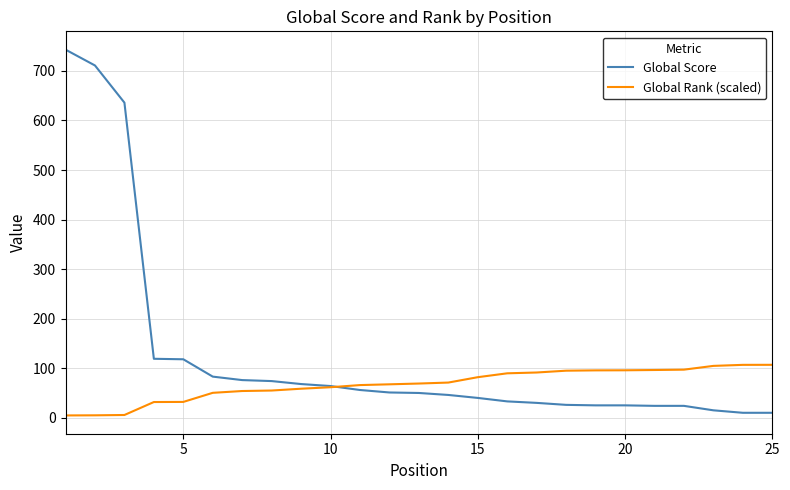

Rank the series by their maximum value, from lowest to highest.

Global Rank (scaled), Global Score